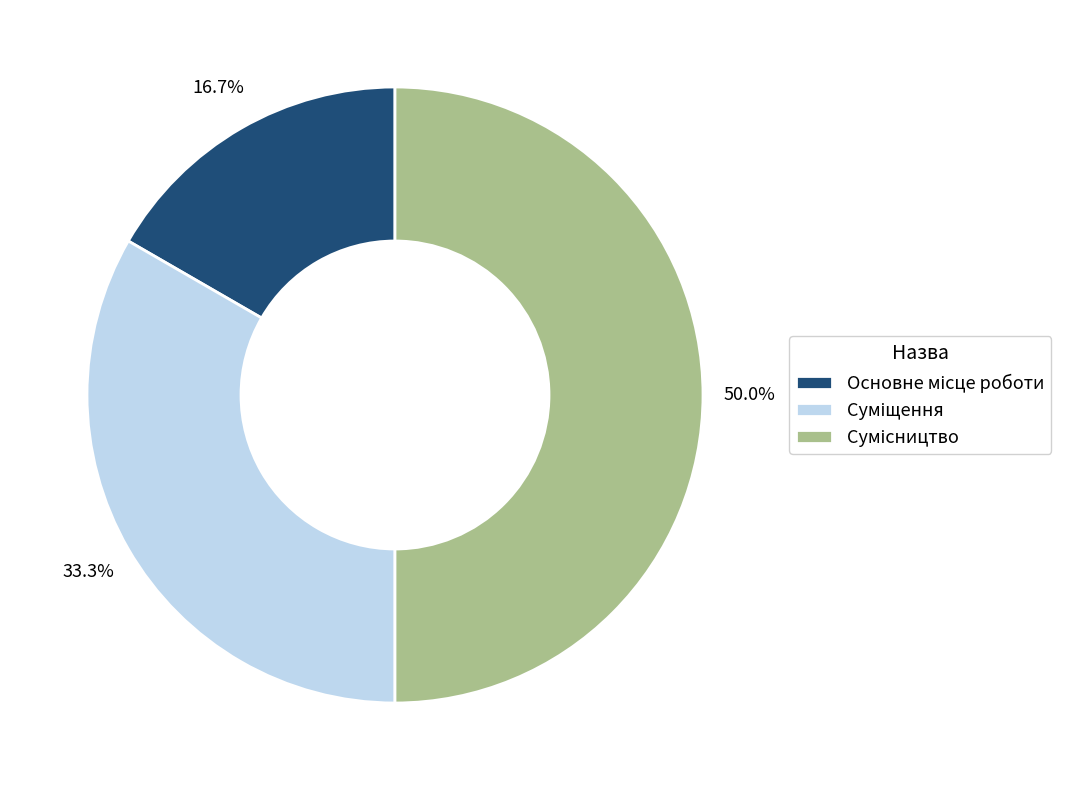

How many segments does this pie chart have?

3